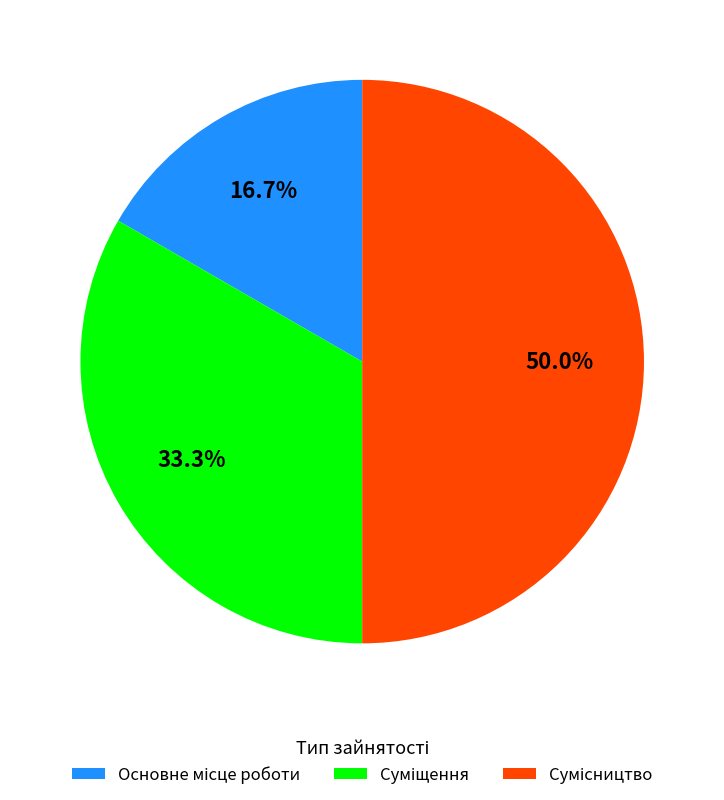

To the nearest percent, what is the difference between the Основне місце роботи and Сумісництво slice percentages?

33%